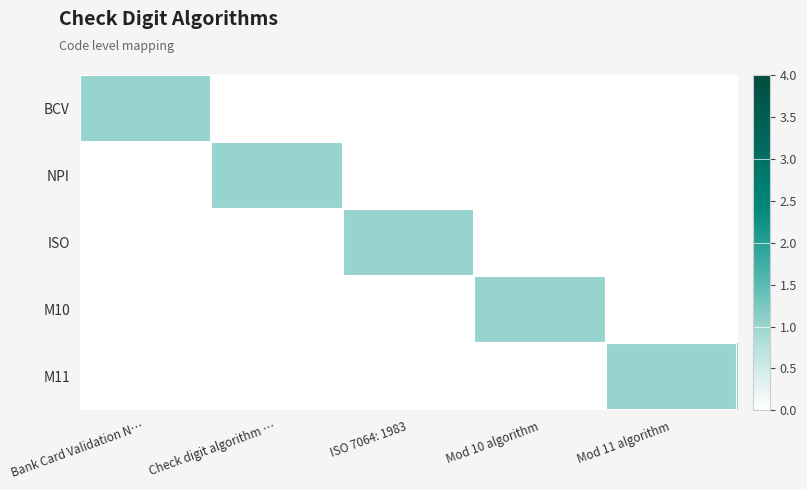

At which category is the sum across all series the highest?

Bank Card Validation N…